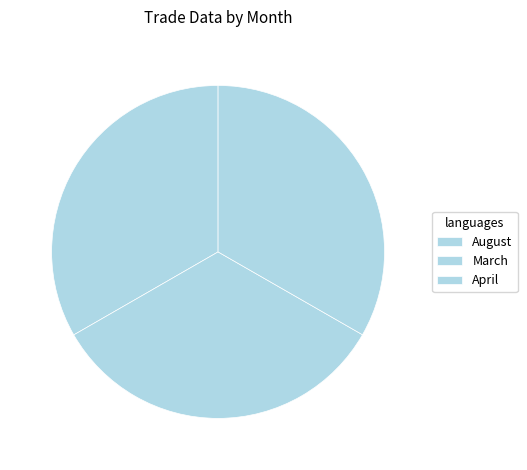

Which category has the smallest portion of the pie?

April